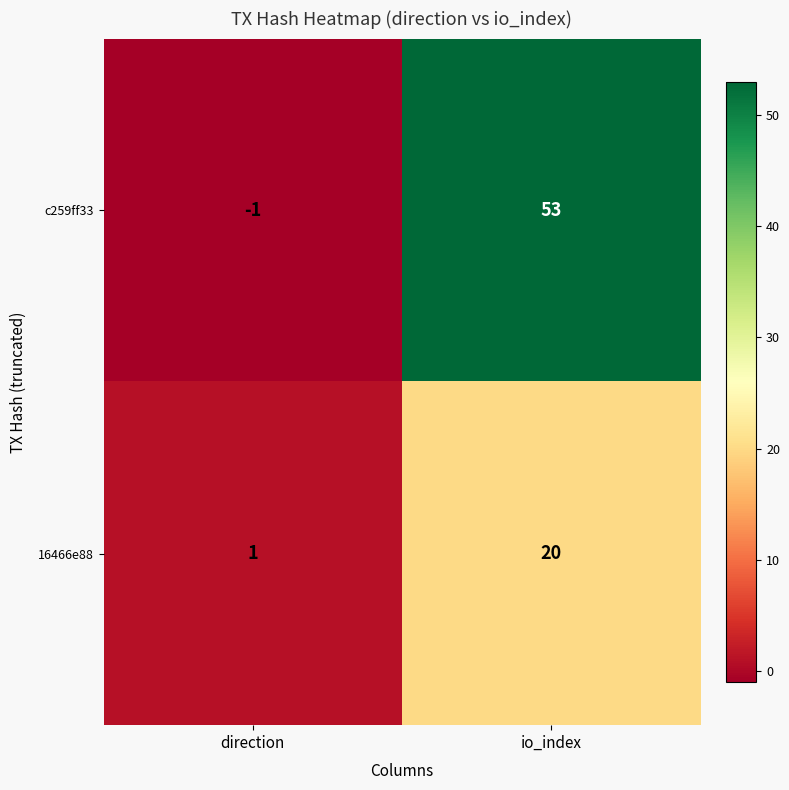

Reading left to right, what are all the values shown in this chart?

c259ff33: direction=-1	io_index=53
16466e88: direction=1	io_index=20